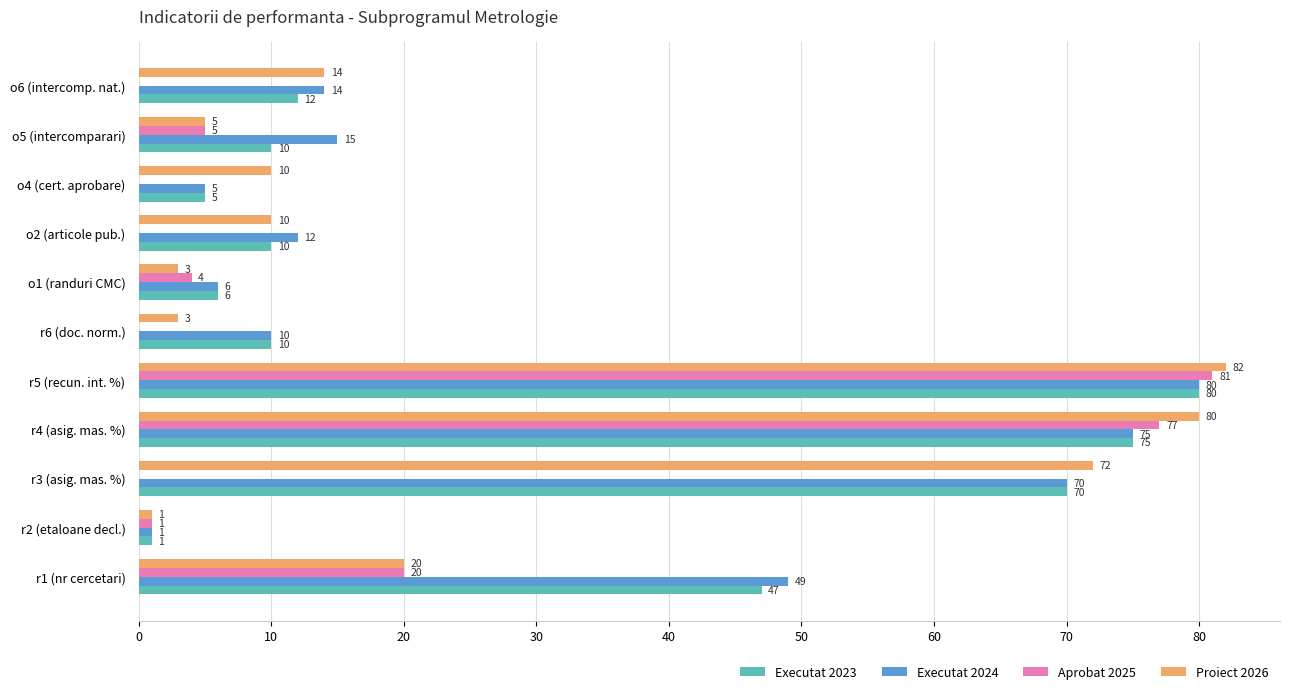

Is it true that Executat 2023 equals 110 at r5 (recun. int. %)?

False